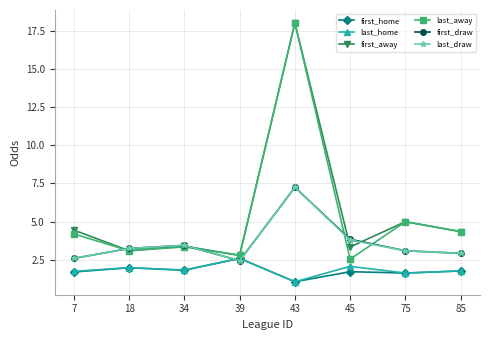

What is the difference between the maximum and minimum values in the last_home series?

1.5